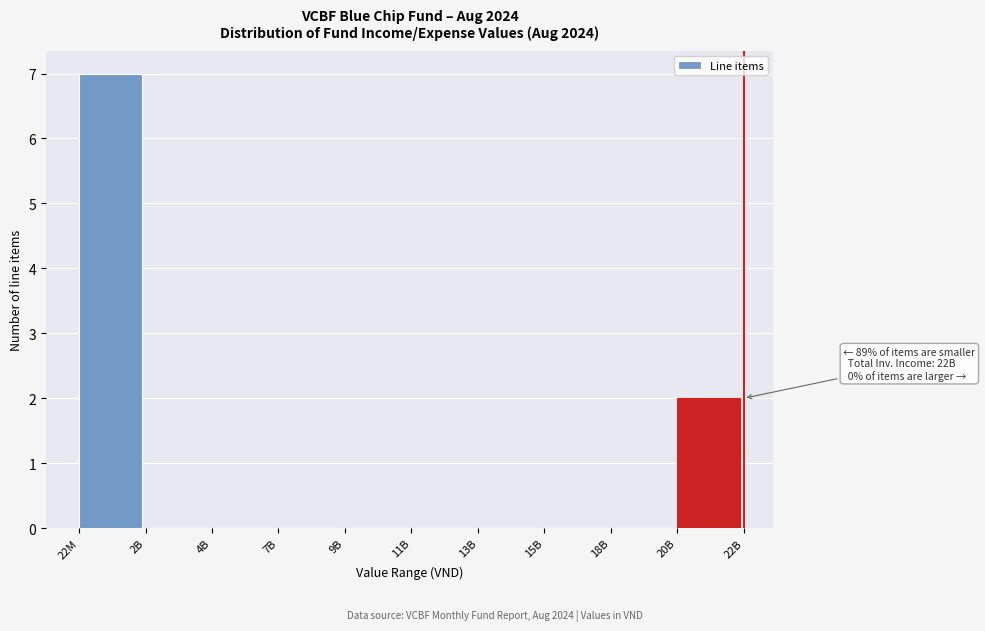

Reading left to right, list all the values displayed in this chart.

22M=7	2B=0	4B=0	7B=0	9B=0	11B=0	13B=0	15B=0	18B=0	20B=2